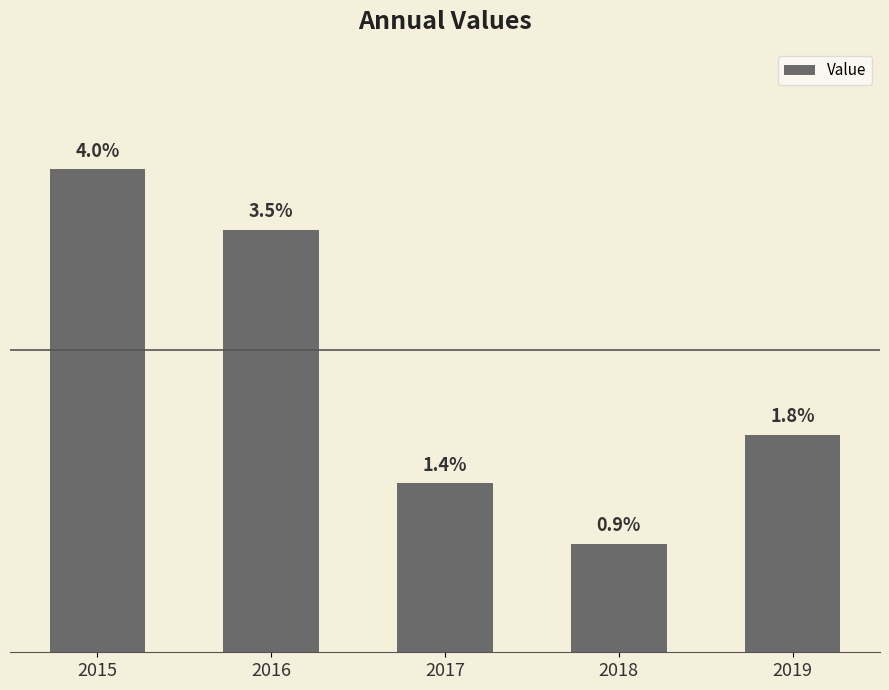

List the labels in order of value, smallest first.

2018, 2017, 2019, 2016, 2015